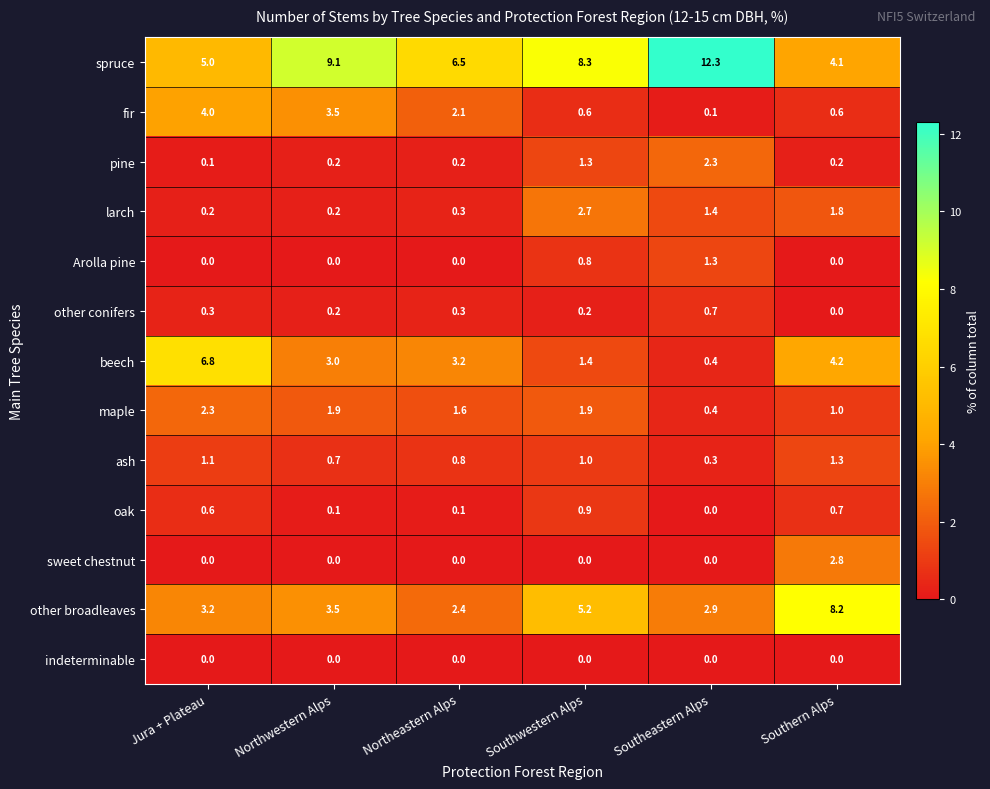

Where does the fir series first go above 2?

Jura + Plateau